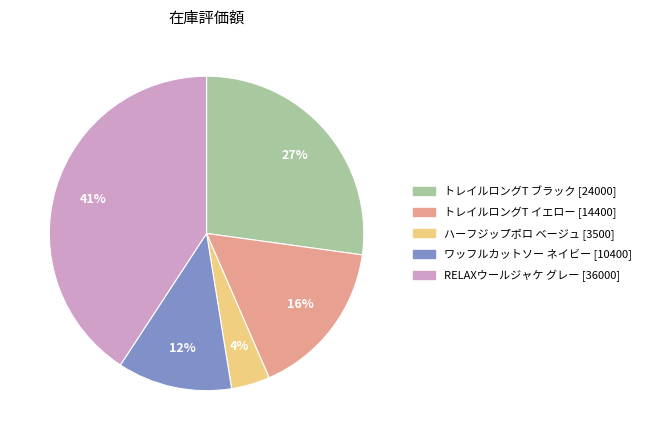

To the nearest percent, what portion does トレイルロングT ブラック represent?

27%